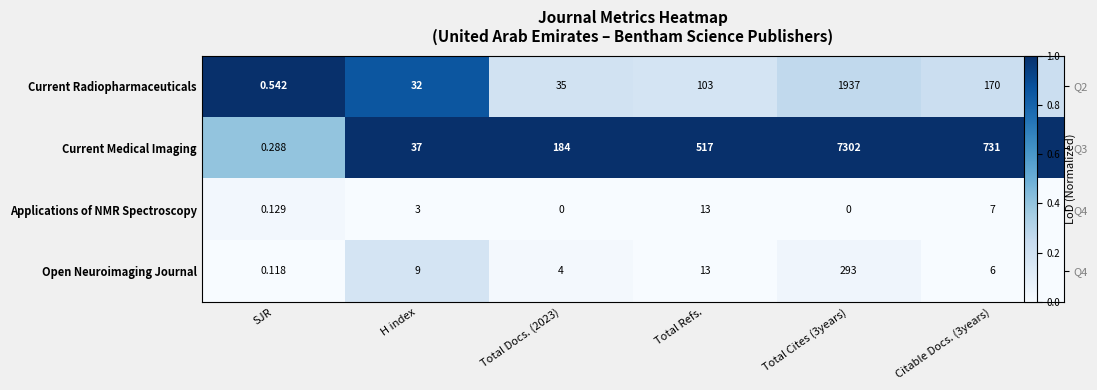

Which series has the largest total across all categories?

Current Medical Imaging